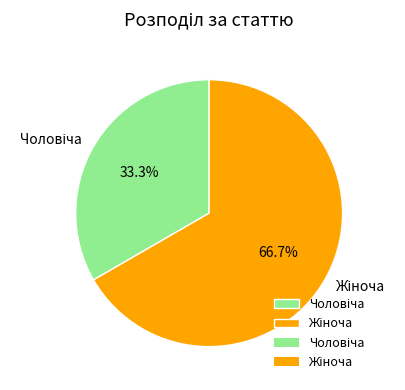

Is there a majority slice in this chart?

Yes